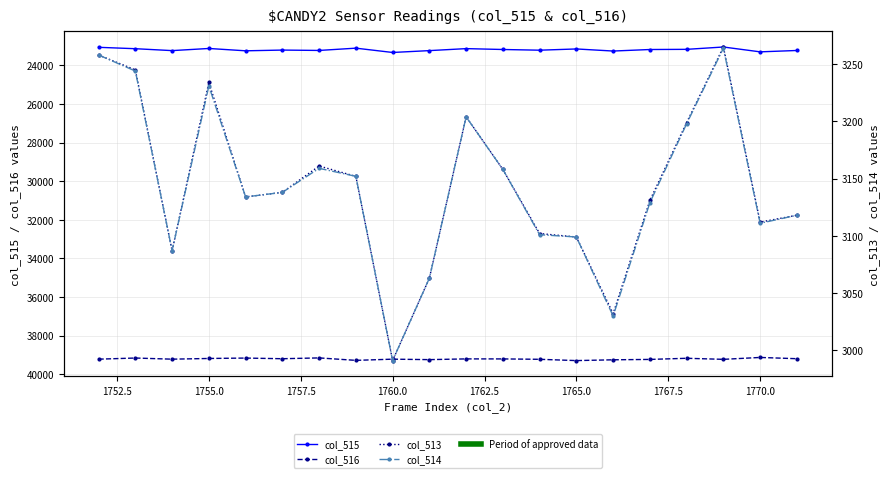

What is the difference between the second highest and second lowest values in the col_513 series?

226